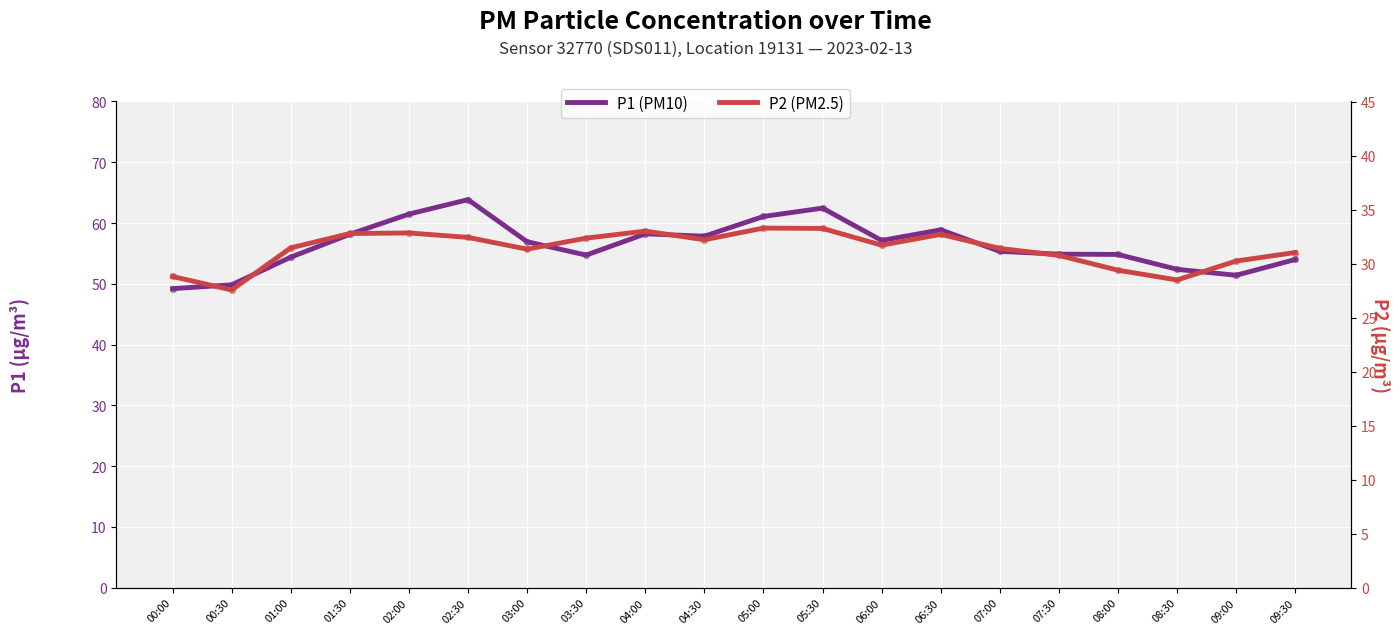

Is the value of P1 (PM10) at 04:00 greater than the value of P2 (PM2.5) at 04:30?

Yes